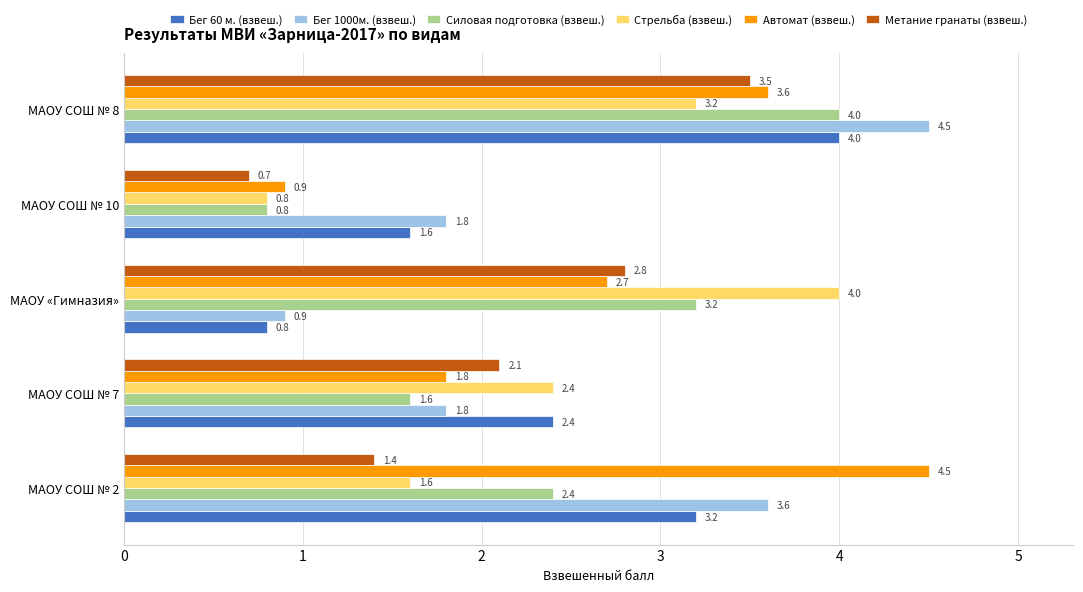

Which series changed the most between МАОУ СОШ № 10 and МАОУ СОШ № 8?

Силовая подготовка (взвеш.)